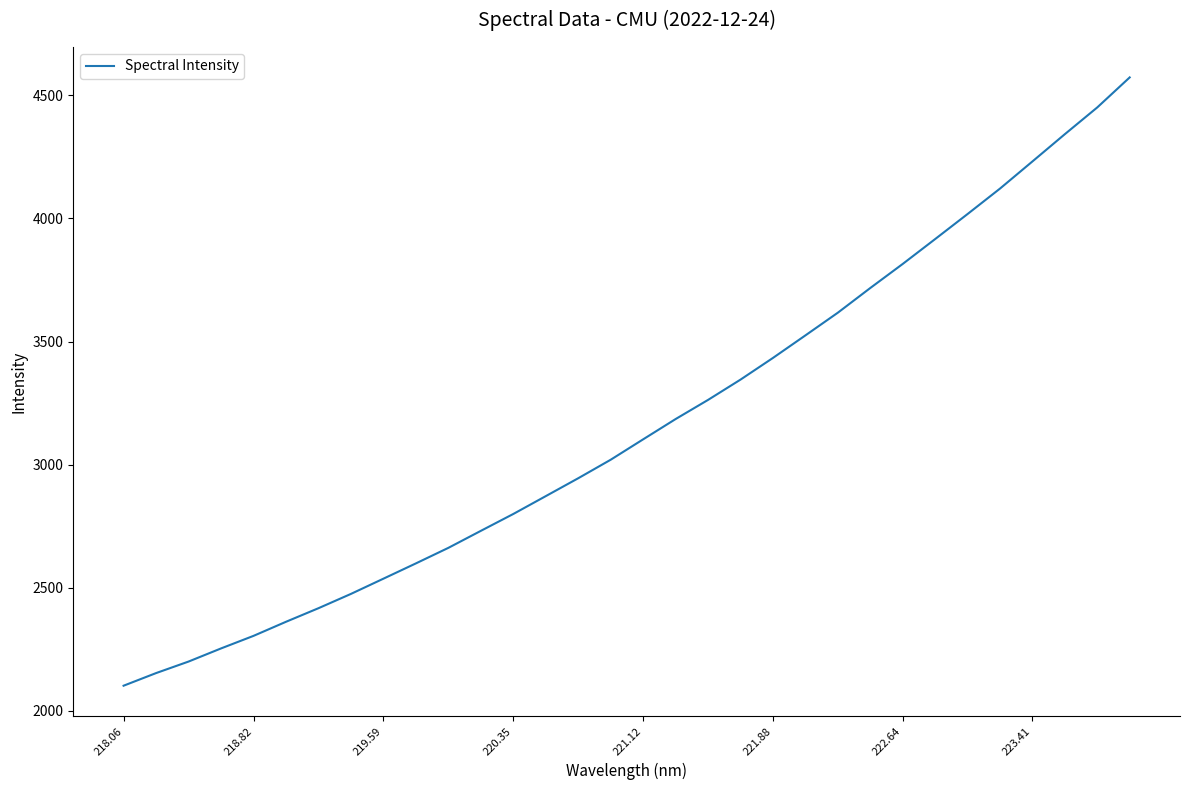

What is the minimum value shown in the chart?

2102.4